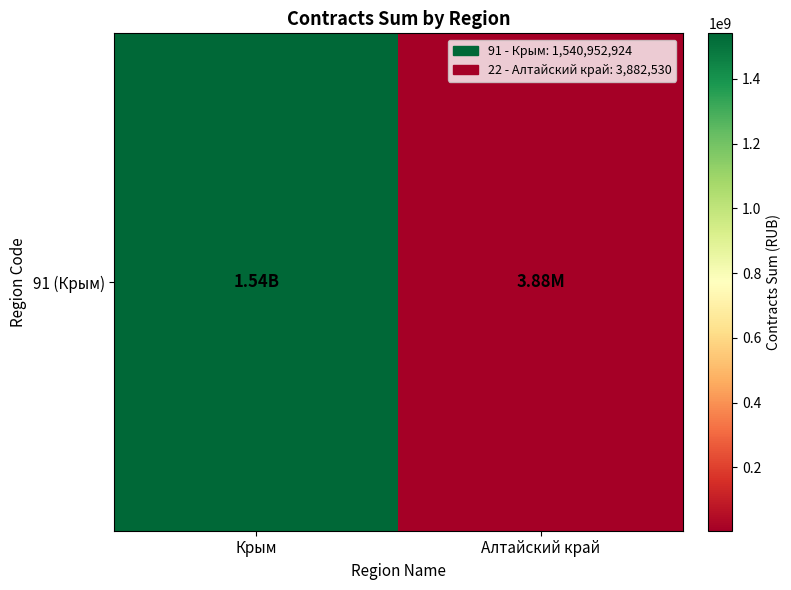

What is the approximate value at Алтайский край?

3882530.2